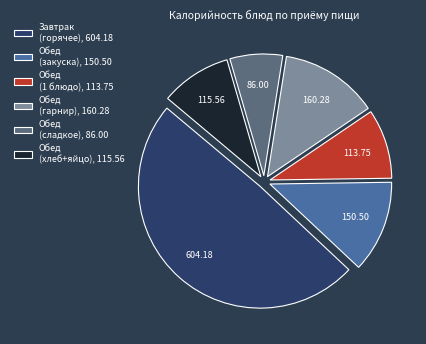

How many segments does this pie chart have?

6